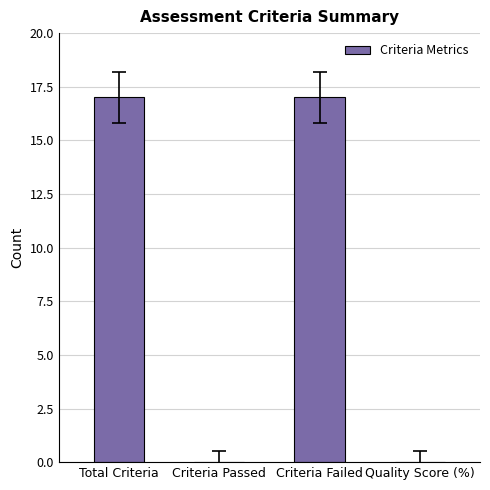

Reading left to right, list all the values displayed in this chart.

17	0	17	0